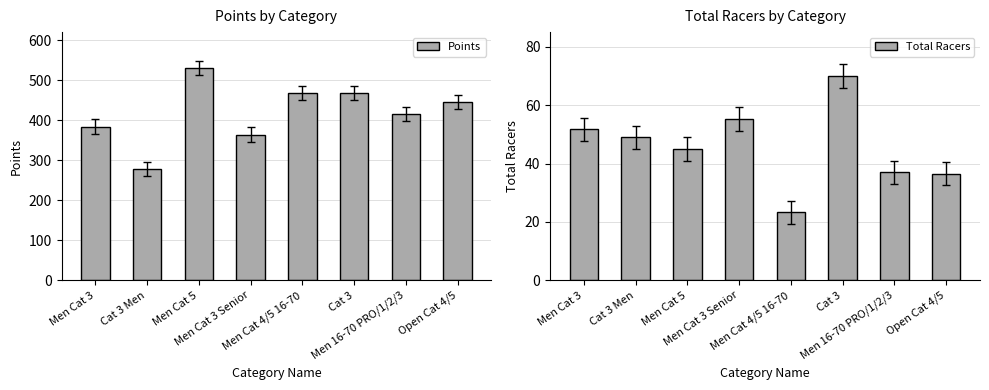

Are the bars grouped side by side (vs. stacked)?

Yes